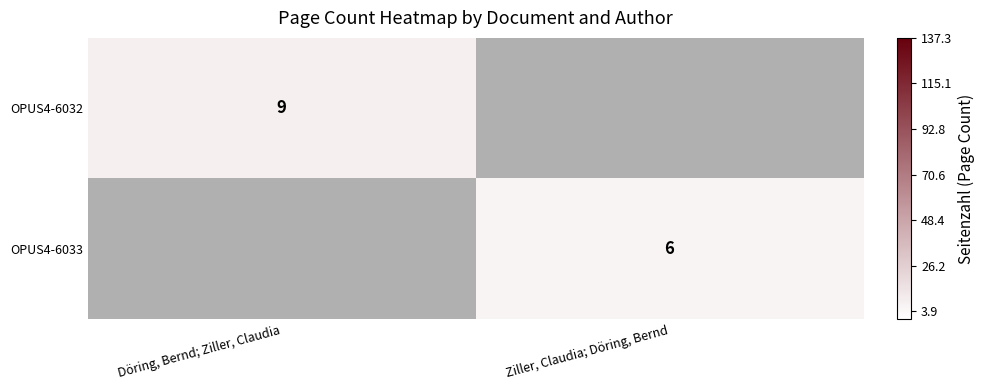

The value of OPUS4-6032 at Döring, Bernd; Ziller, Claudia is 9. True or false?

True